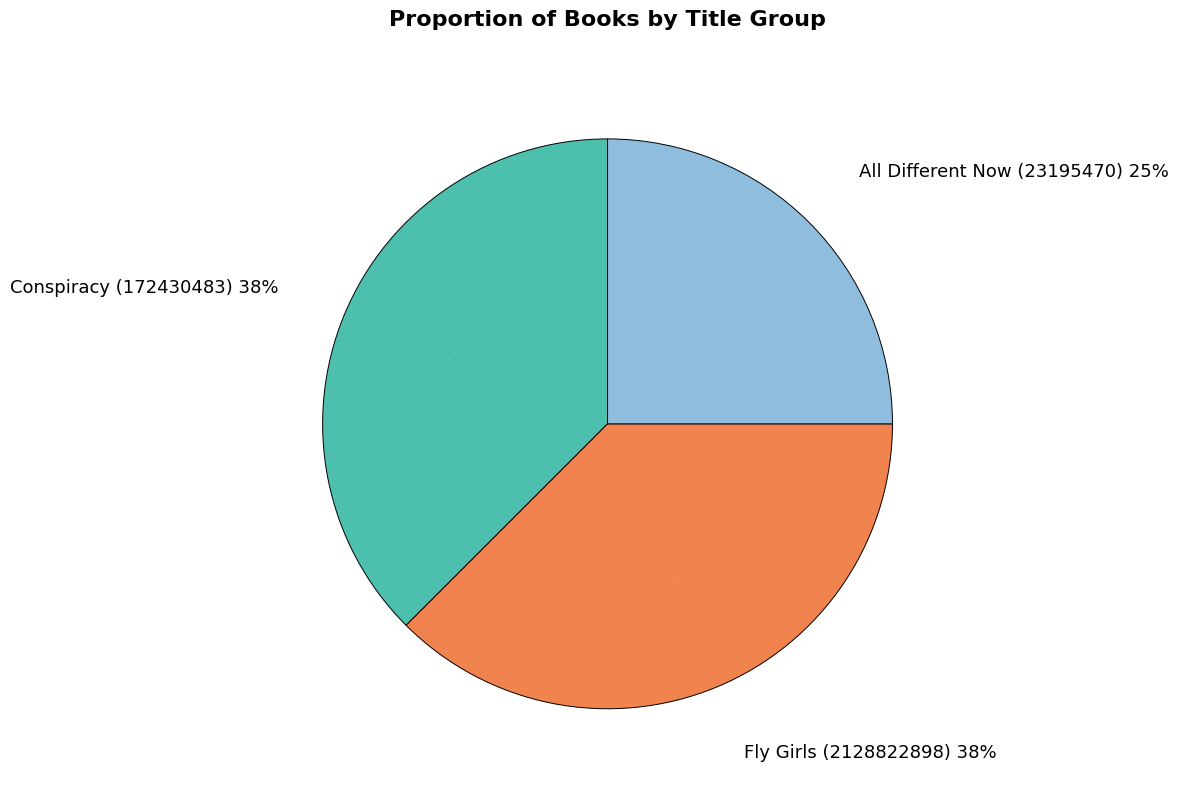

Combined, what portion of the pie is All Different Now (23195470) and Conspiracy (172430483)?

62.5%